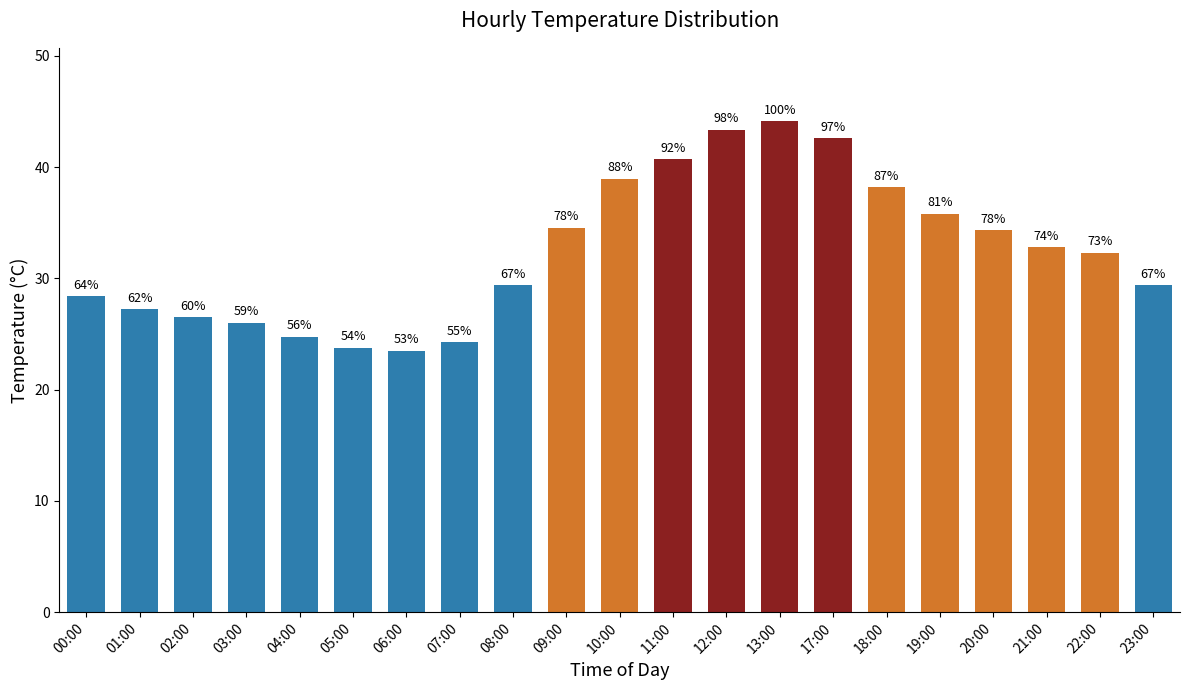

Reading right to left, extract all data points from this chart.

23:00=29.4	22:00=32.3	21:00=32.8	20:00=34.3	19:00=35.8	18:00=38.2	17:00=42.6	13:00=44.1	12:00=43.4	11:00=40.7	10:00=39.0	09:00=34.5	08:00=29.4	07:00=24.2	06:00=23.5	05:00=23.8	04:00=24.8	03:00=26.0	02:00=26.5	01:00=27.2	00:00=28.4